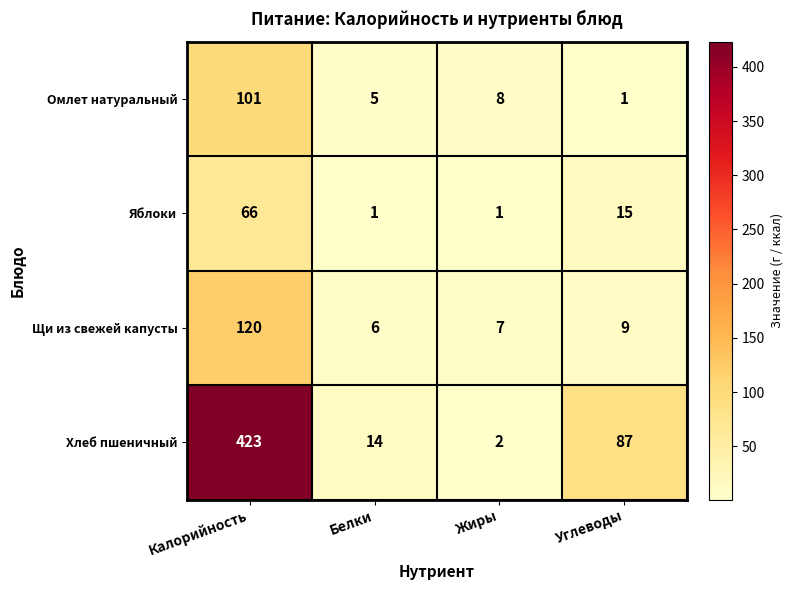

At which label does Яблоки reach its peak?

Калорийность